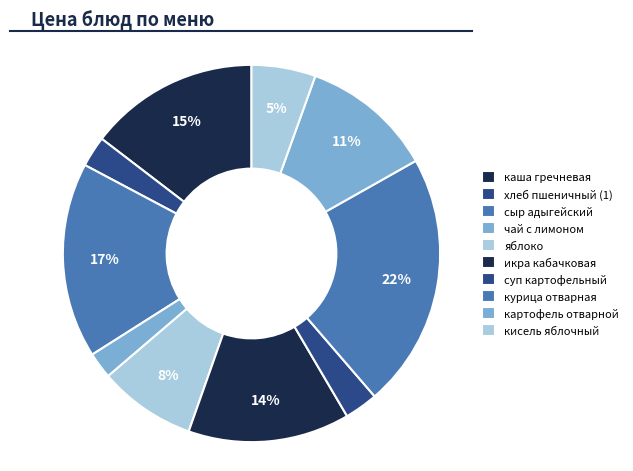

How much of the chart is everything except икра кабачковая?

86.1%